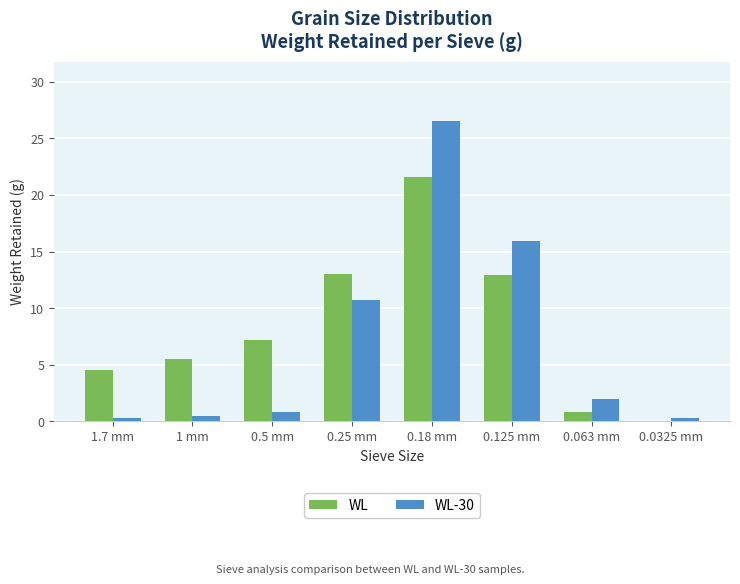

The WL-30 series shows 0.3 at 1.7 mm. True or false?

True